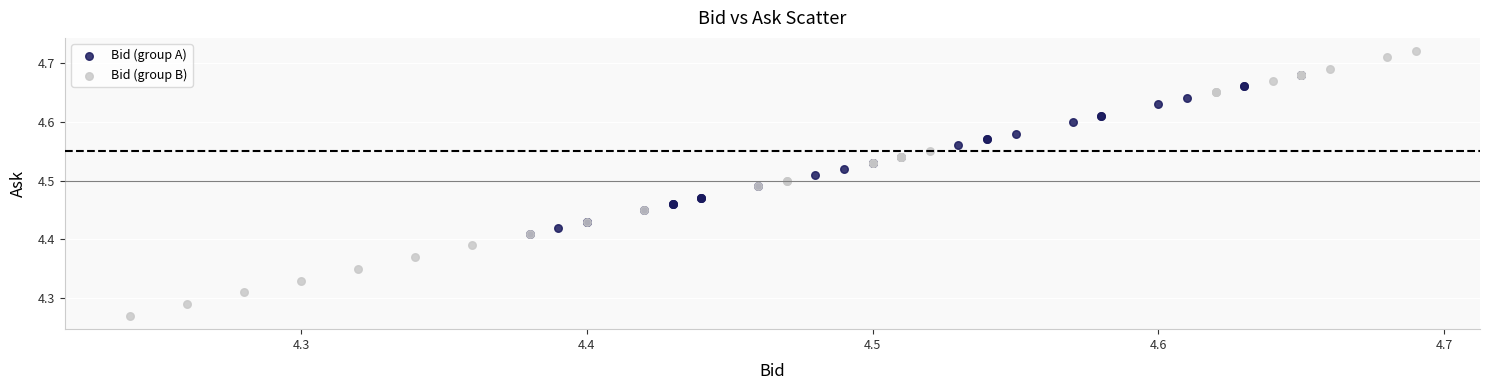

Which series contains the highest Y value?

Bid (group B)